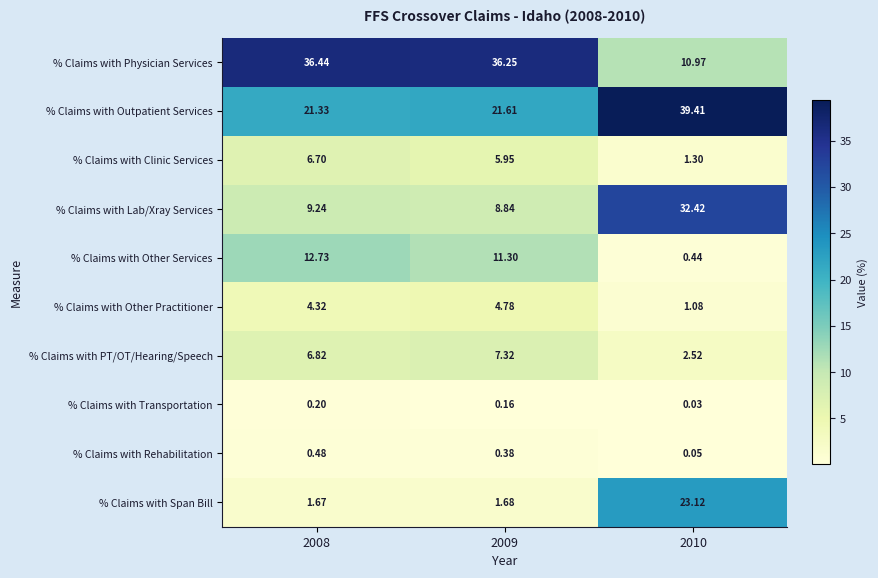

Which series changed the most between 2008 and 2010?

% Claims with Physician Services